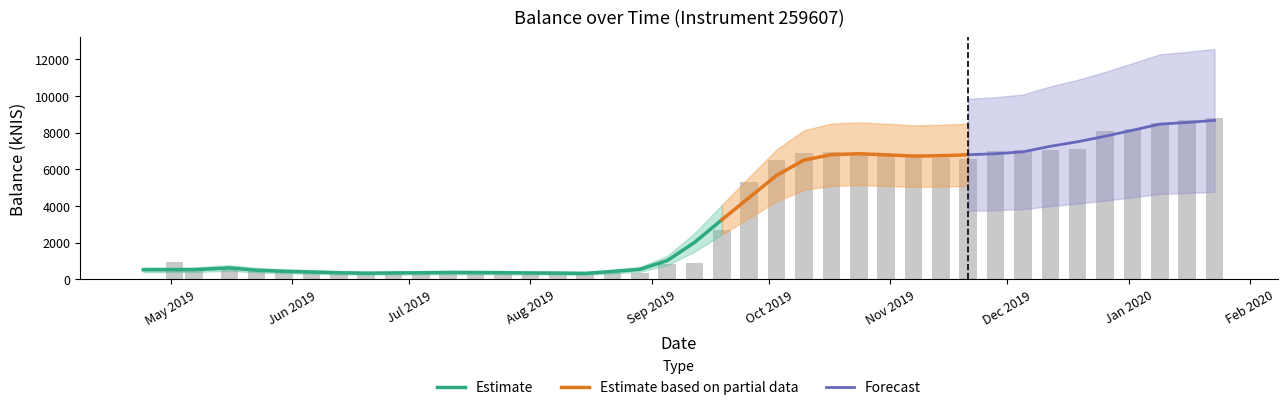

How many values are below 935?

20